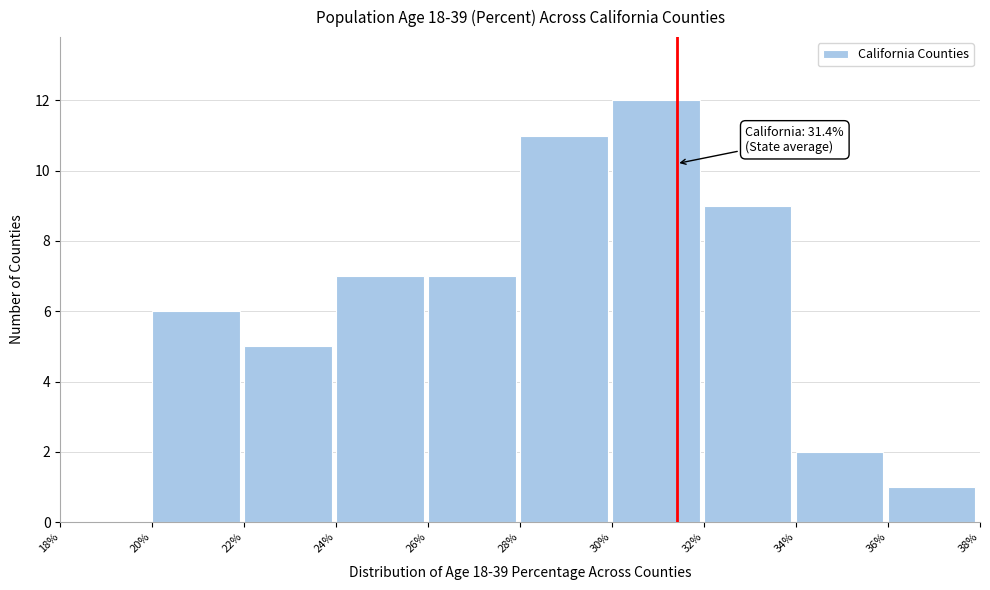

Which range on the x-axis has the tallest bar?

30% to 32%